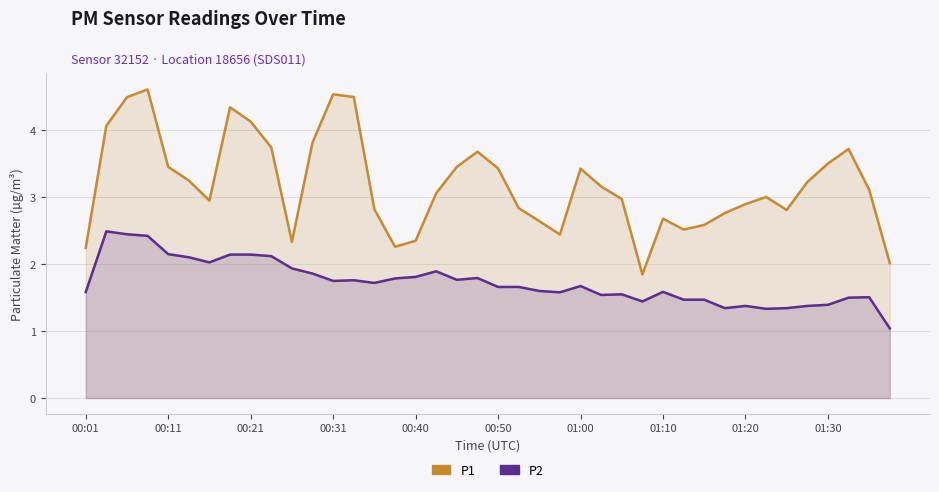

Rank the series by their average value, from lowest to highest.

P2, P1